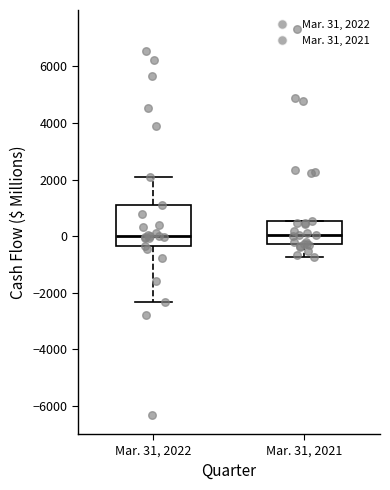

Where does the upper whisker of the box for Mar. 31, 2022 end on the y-axis? The values are not printed on the chart, so give them approximately, as read against the axis.

2000